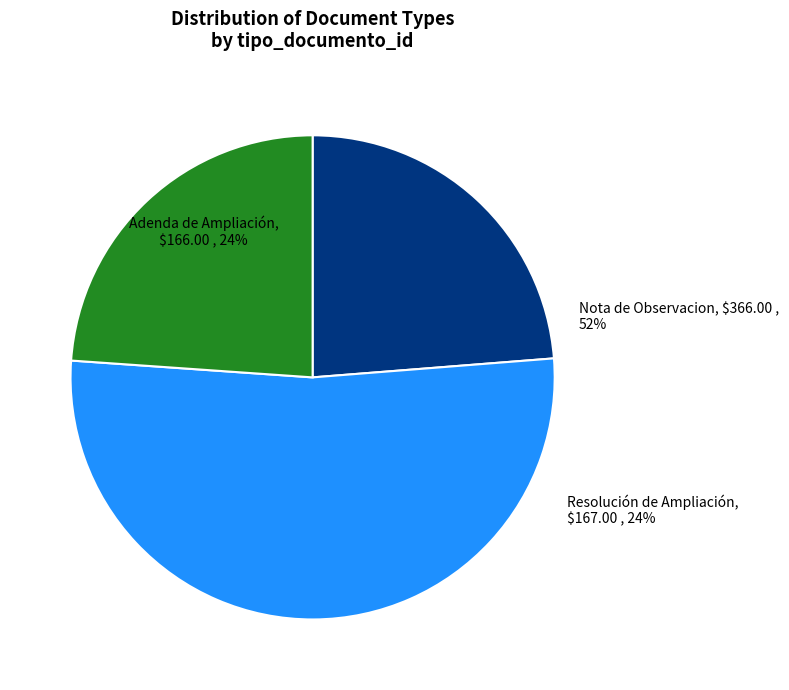

What portion of the pie excludes Adenda de Ampliación?

76.3%